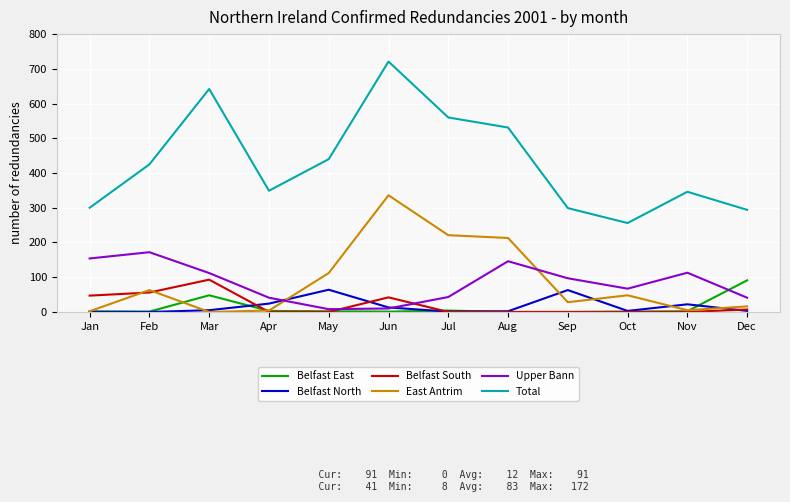

Which series ends up on top after the final intersection of Upper Bann and East Antrim?

Upper Bann